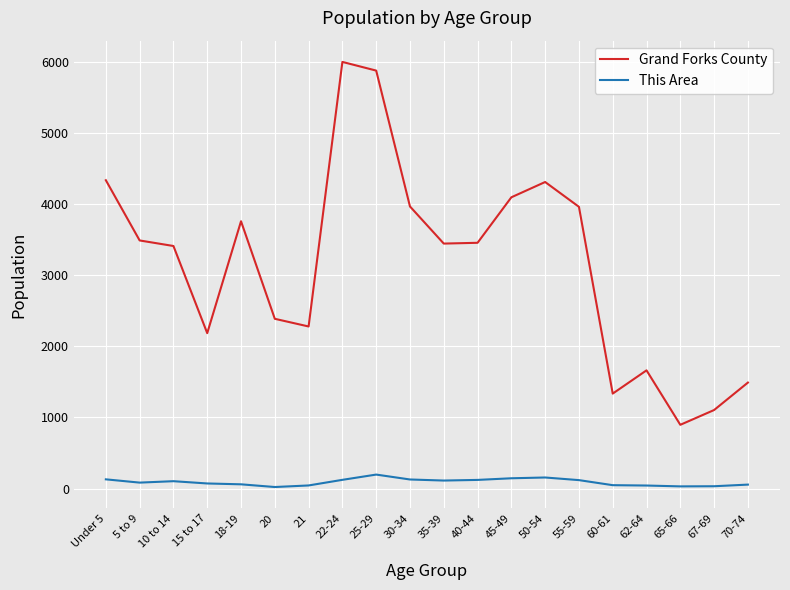

At which label does Grand Forks County first exceed 3456?

Under 5